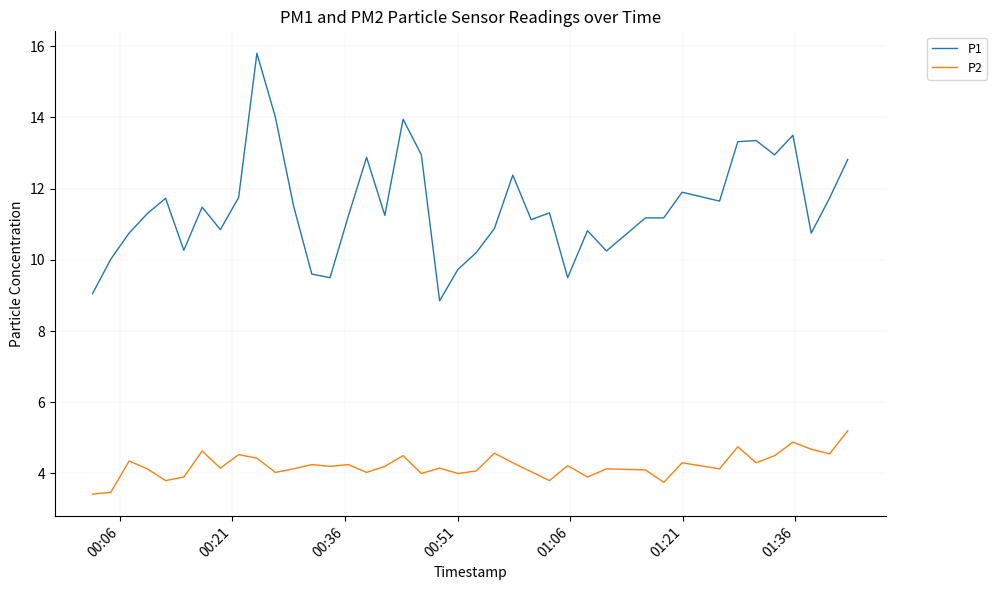

True or false: P1 has more than 0 points higher than both neighbors.

True